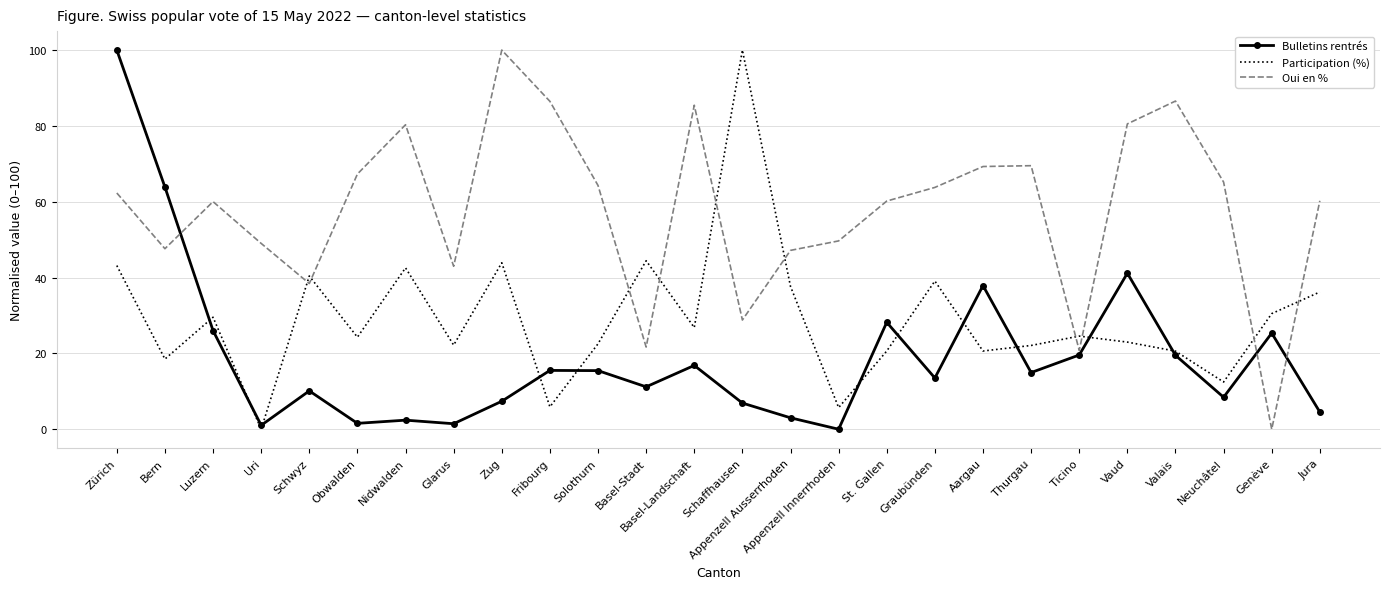

Rank the series by their average value, from highest to lowest.

Oui en %, Participation (%), Bulletins rentrés